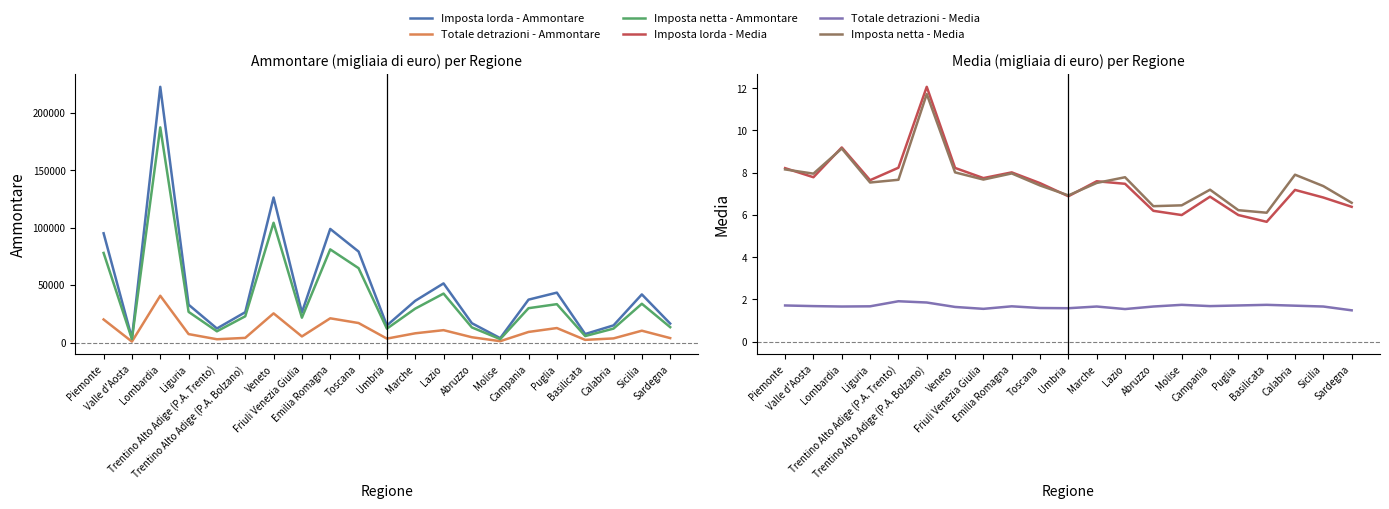

What is the label of the 17th point from the right?

Trentino Alto Adige (P.A. Trento)